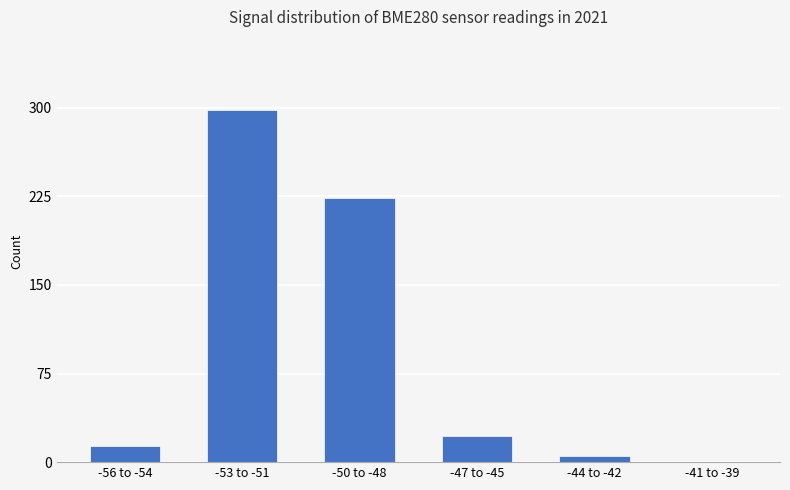

What is the sum of all values?

563